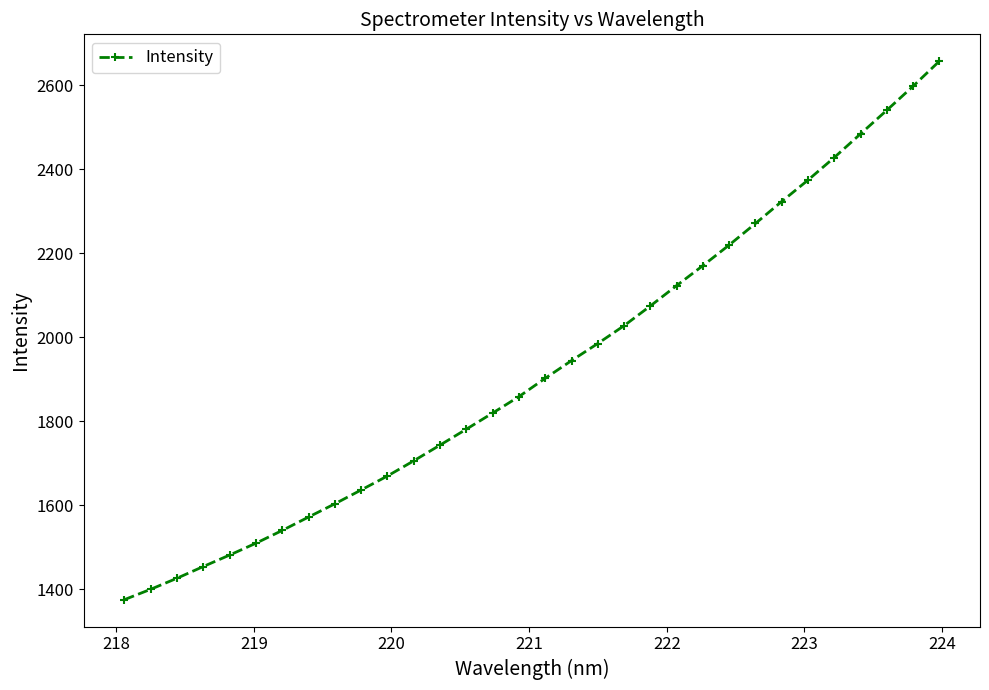

Does the chart have visible grid lines?

No